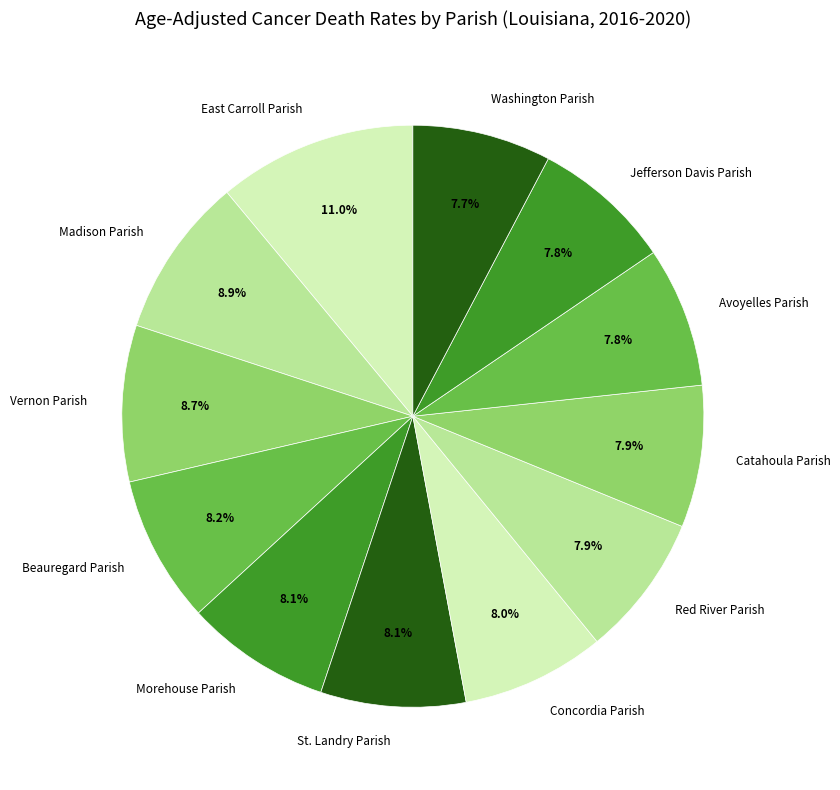

Is it true that Vernon Parish is 20% of the pie?

False